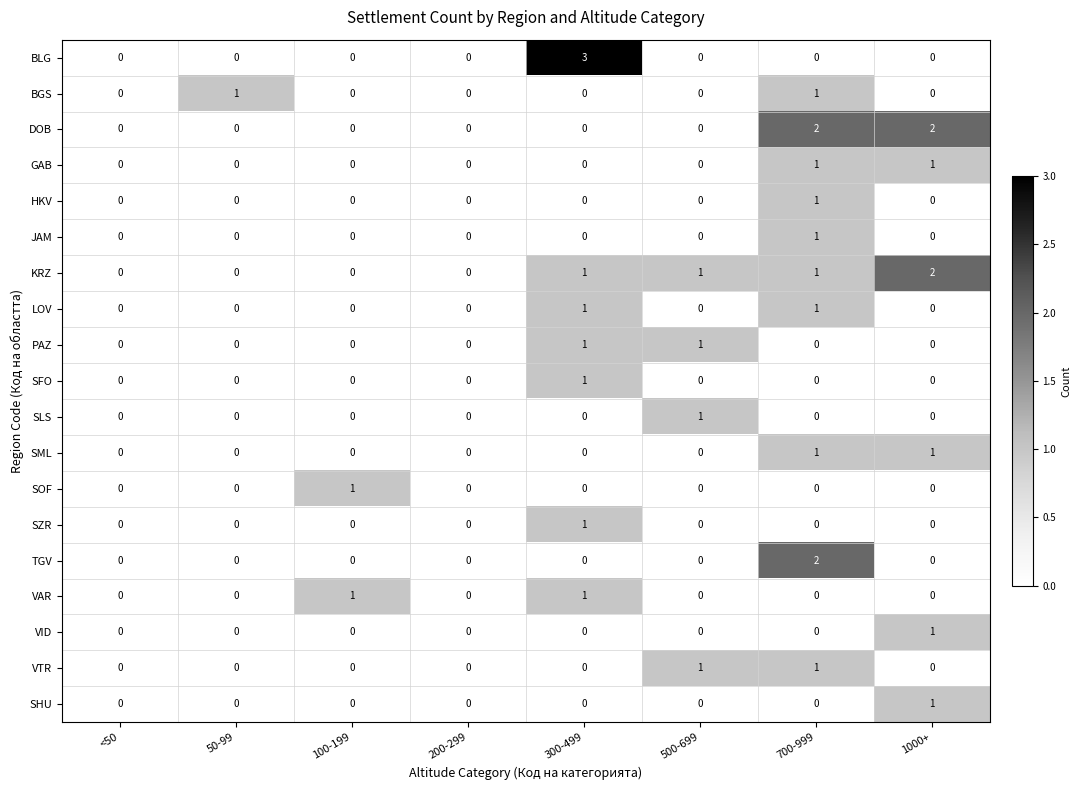

True or false: VID has a value of 0 at 300-499.

True